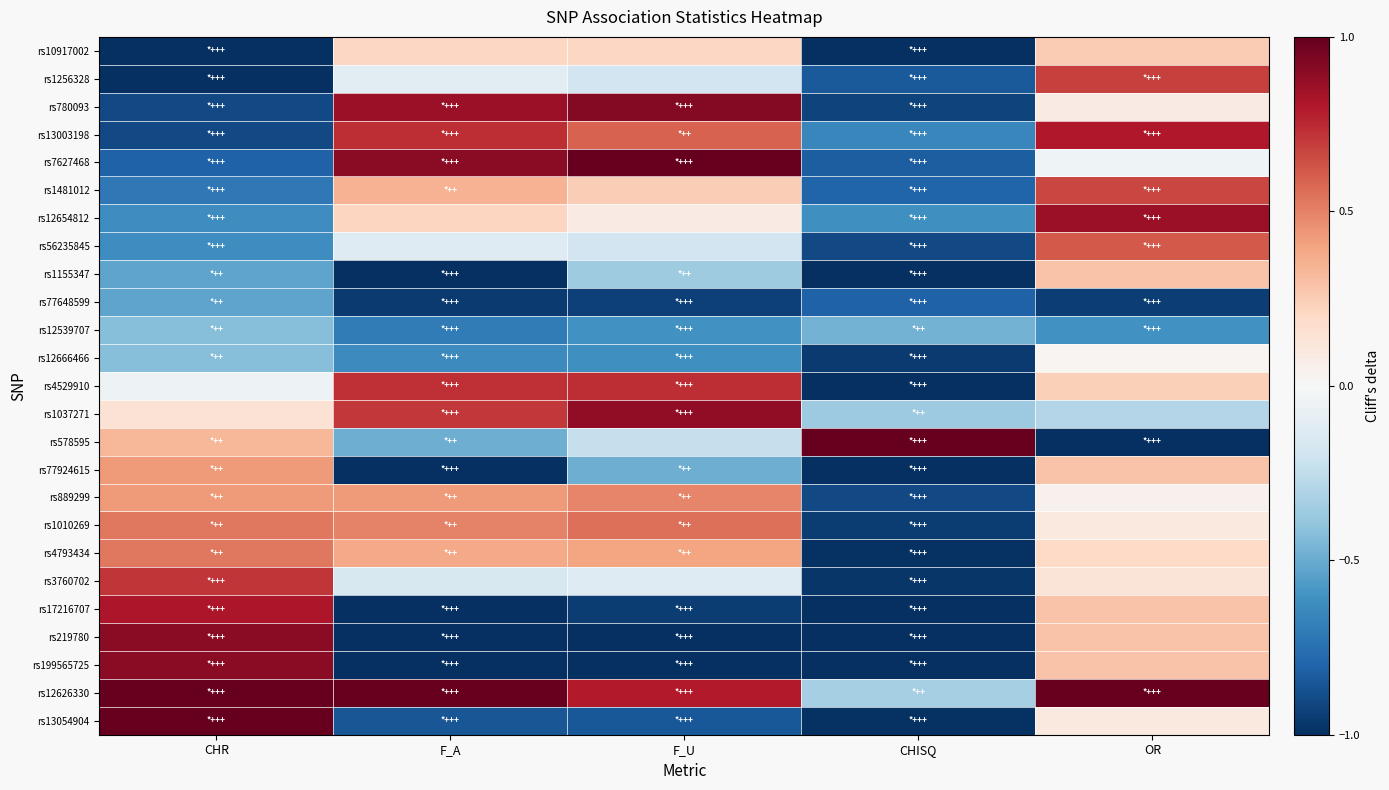

Count the number of categories in the chart.

5